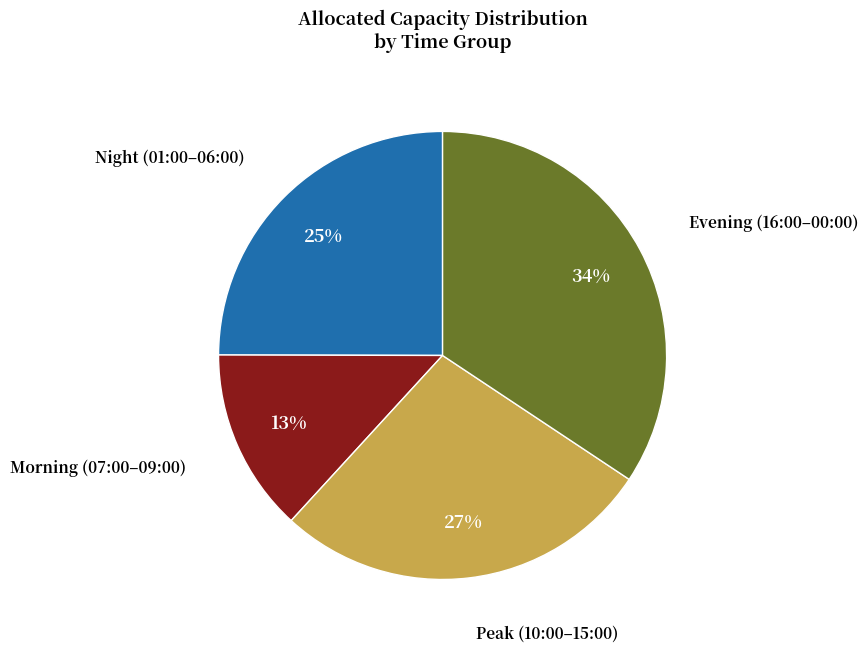

Is there any slice that represents more than half of the pie?

No